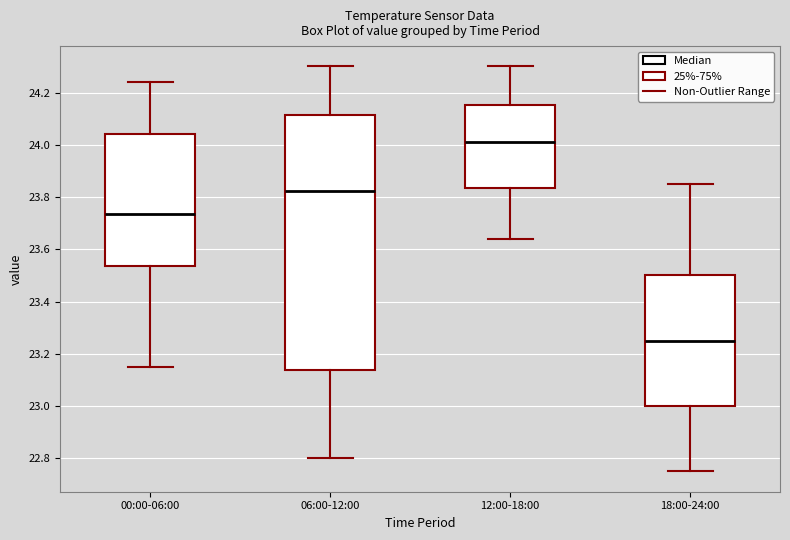

Reading left to right, read every box against the y-axis: the position of its median line, the range the box covers, and the ends of its whiskers. The values are not printed on the chart, so give them approximately, as read against the axis.

00:00-06:00: median 23.74, box 23.54 to 24.04, whiskers 23.16 to 24.24
06:00-12:00: median 23.82, box 23.14 to 24.12, whiskers 22.80 to 24.30
12:00-18:00: median 24.02, box 23.84 to 24.16, whiskers 23.64 to 24.30
18:00-24:00: median 23.26, box 23.00 to 23.50, whiskers 22.76 to 23.86